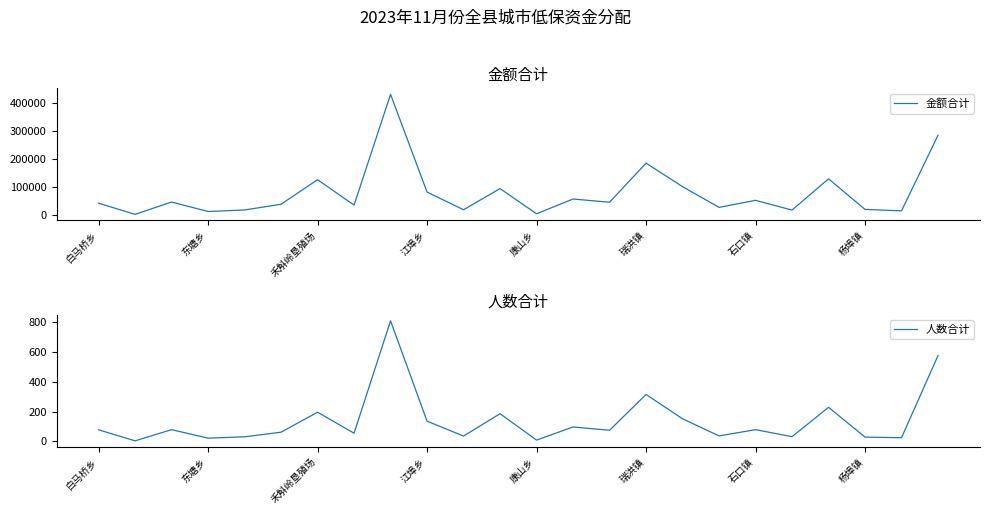

What is the difference between the maximum and second lowest values in the 人数合计 series?

800